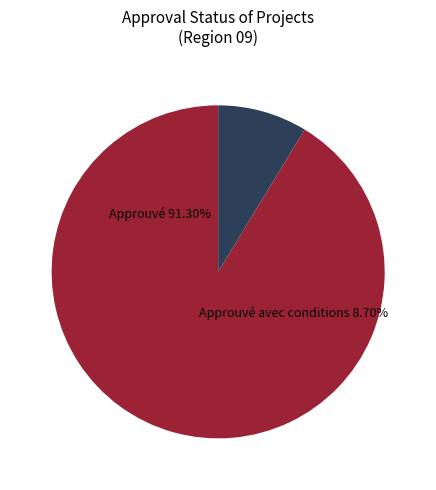

Is it true that AU-2022-07 is 1% of the pie?

False